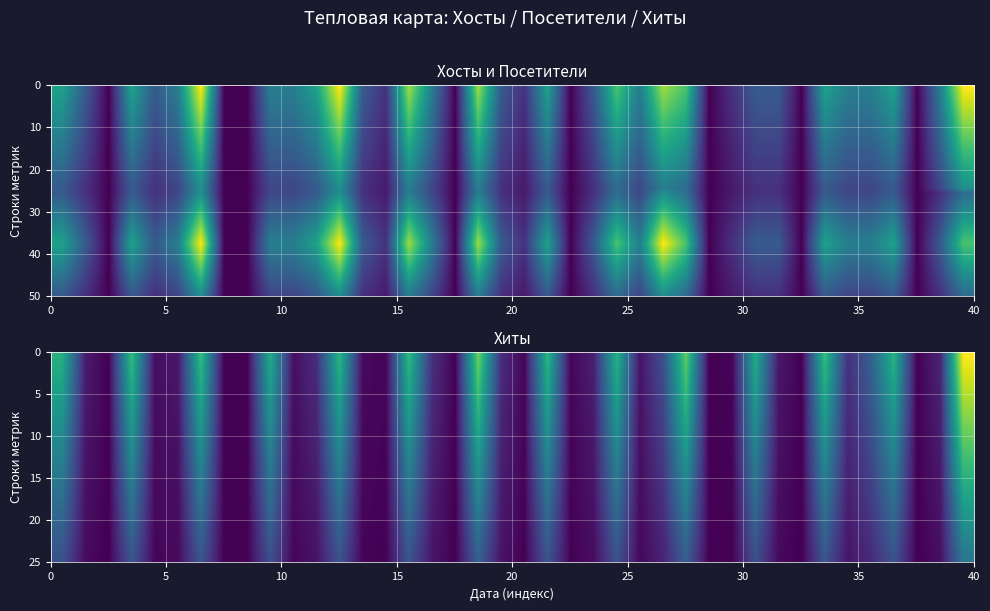

How many values in the Хосты series exceed 0?

32